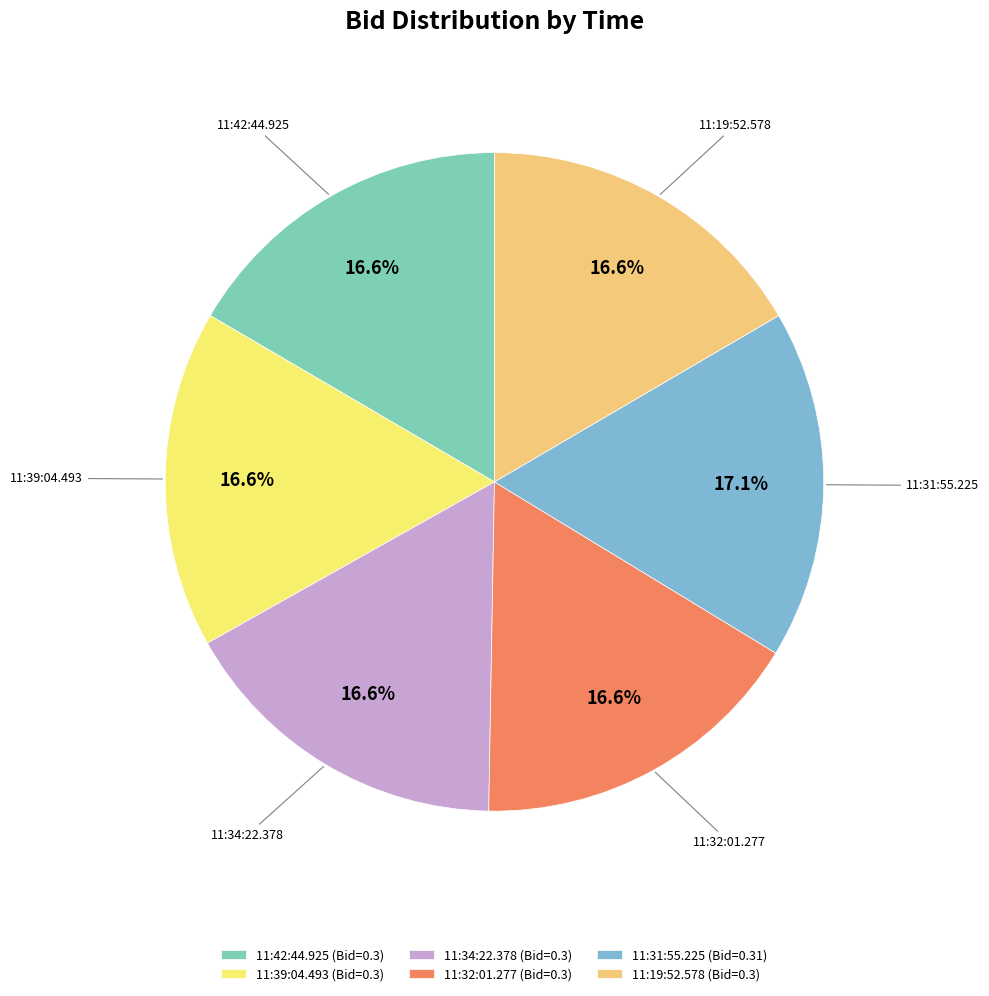

Combined, what portion of the pie is 11:39:04.493 and 11:31:55.225?

33.7%